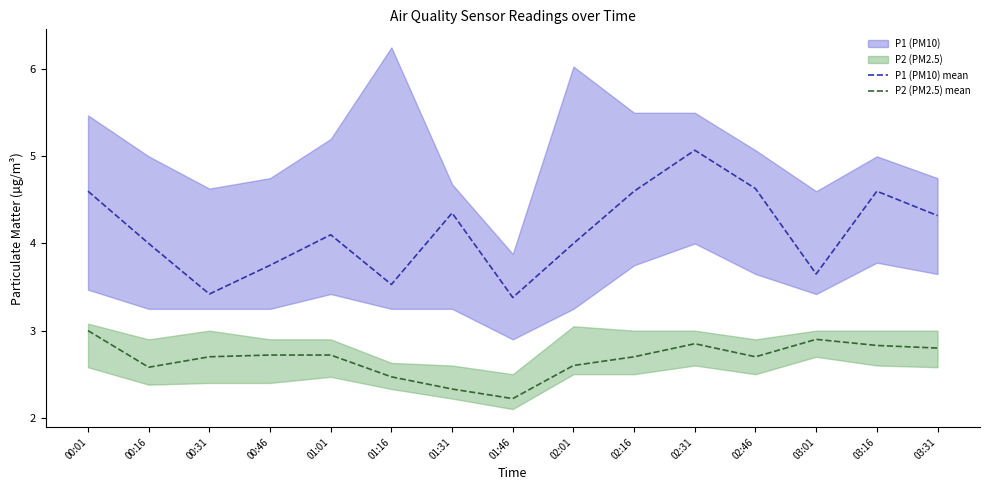

Rank the series at 03:31 from lowest to highest value.

P2 (PM2.5) mean, P1 (PM10) mean